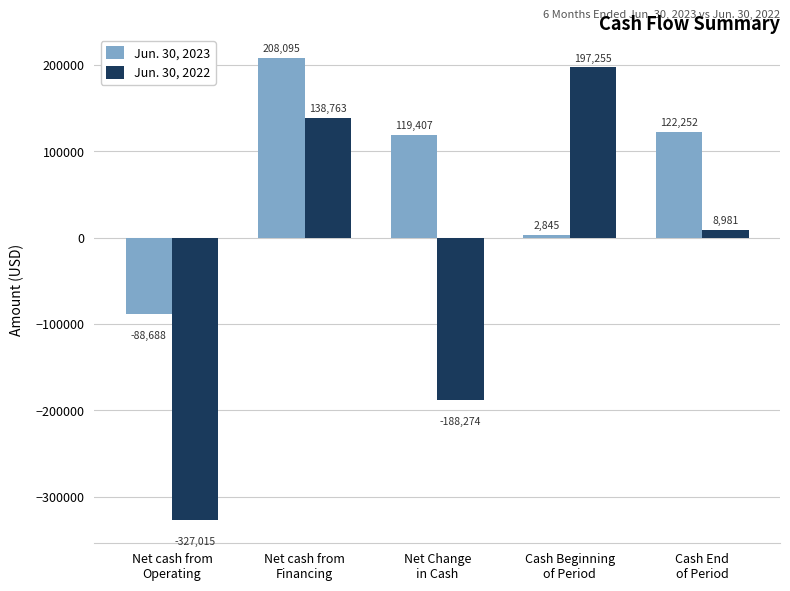

What is the difference between the Jun. 30, 2022 values at Cash End
of Period and Net cash from
Financing?

129782